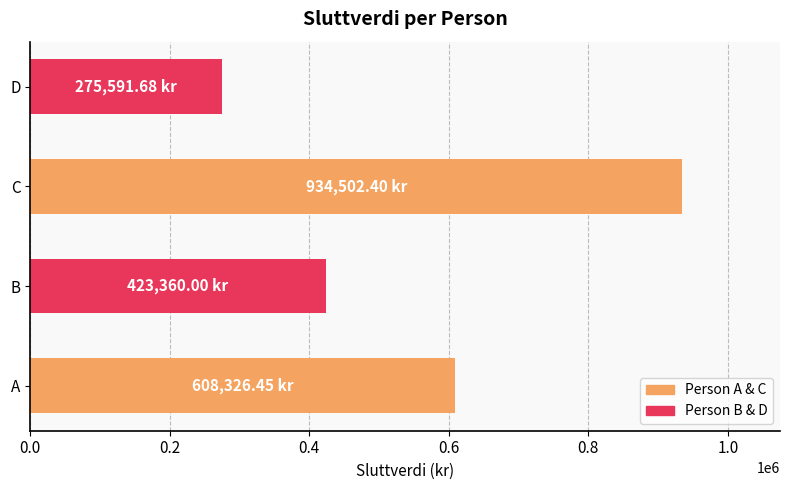

What is the average value?

560445.1